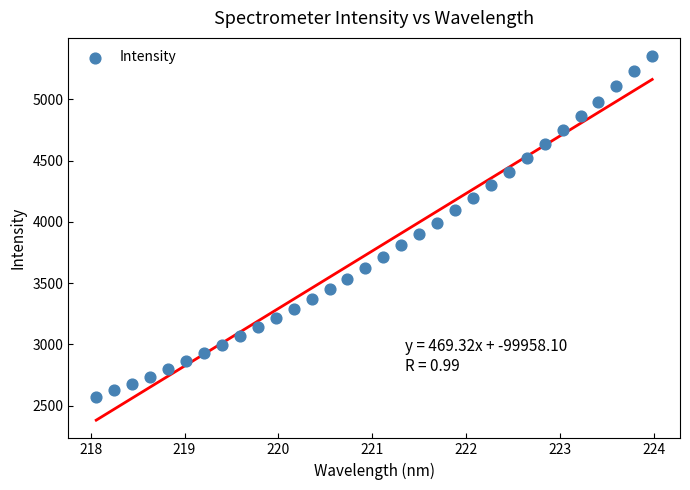

What is the range of X values (max minus min)?

5.9